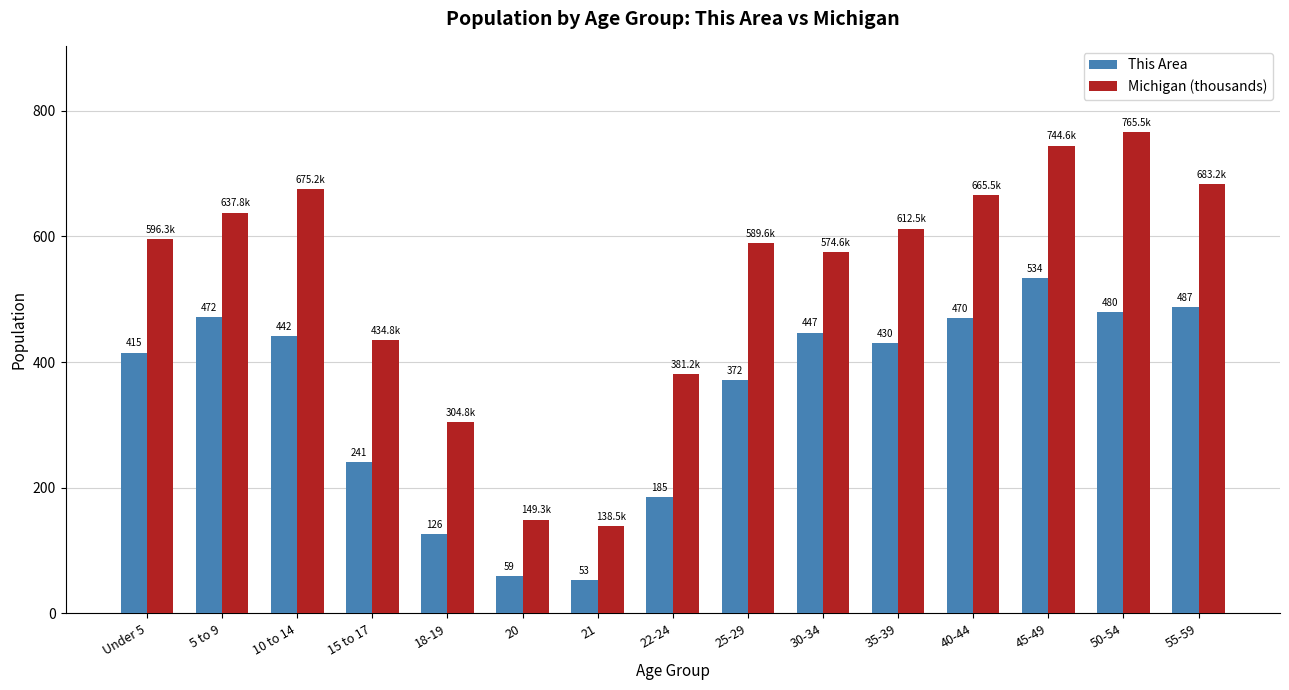

Is it true that This Area equals 534.0 at 45-49?

True